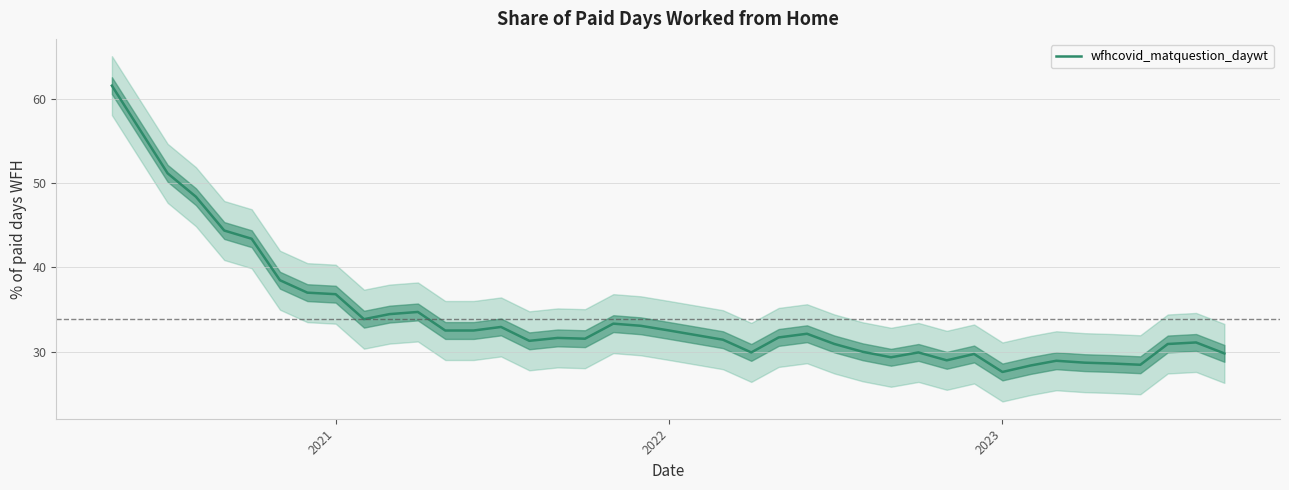

The value of wfhcovid_matquestion_daywt at 2023 is 38.1. True or false?

False